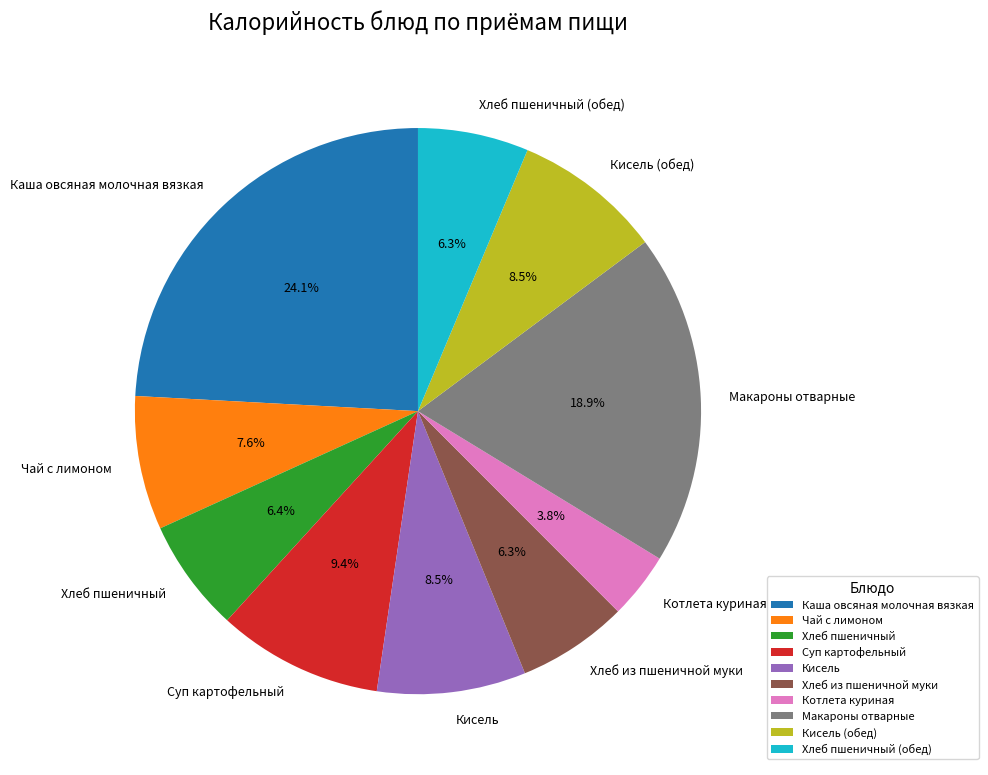

To the nearest percent, what is the average slice percentage?

10%